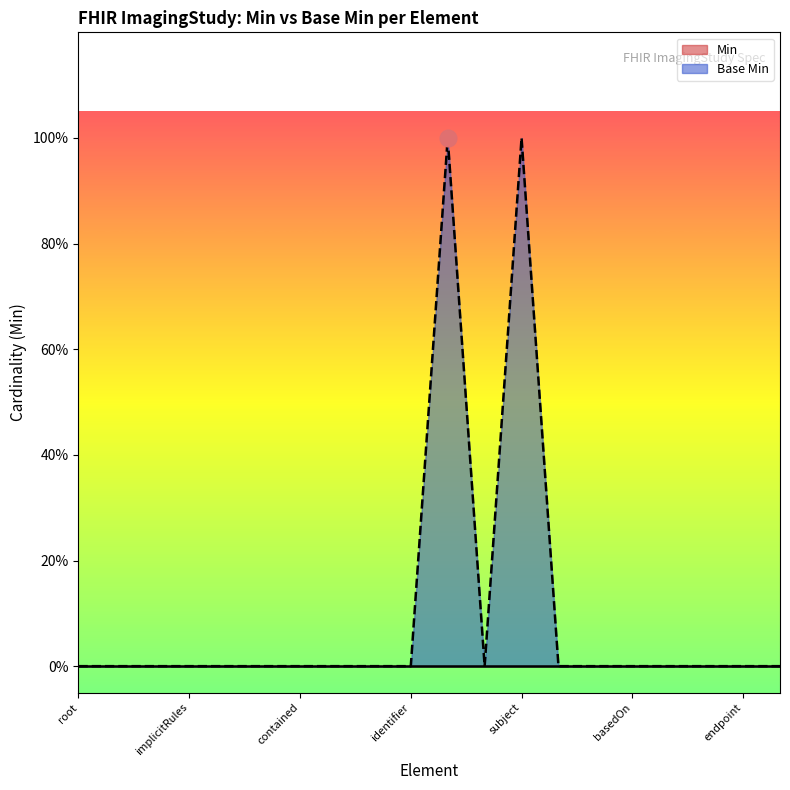

How many categories are shown in the chart?

20